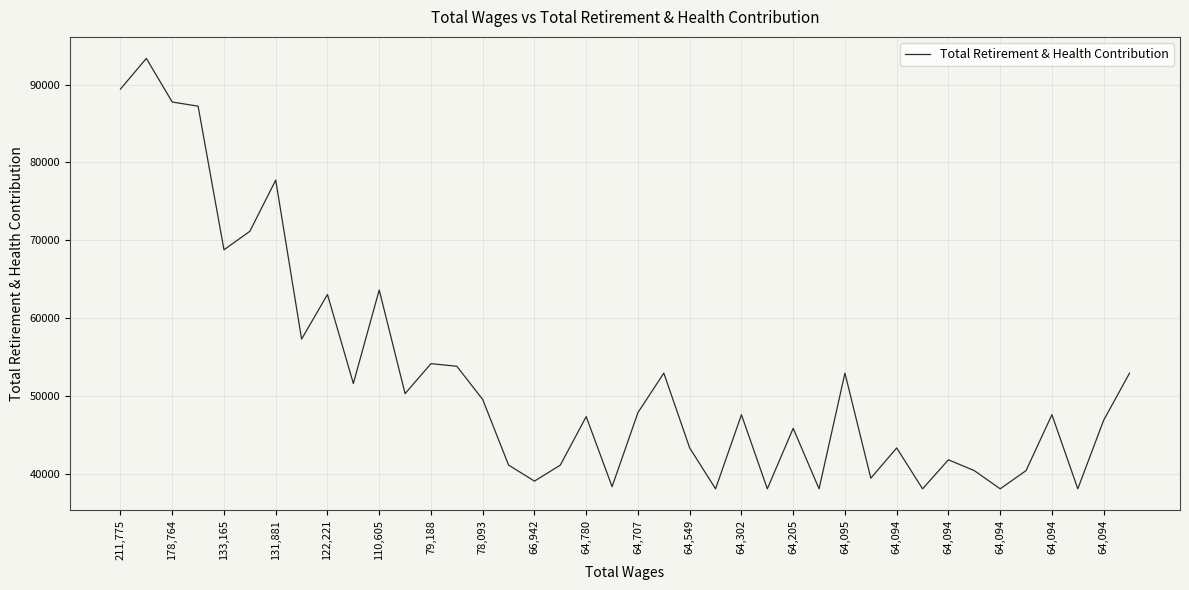

What is the greatest value displayed?

93353